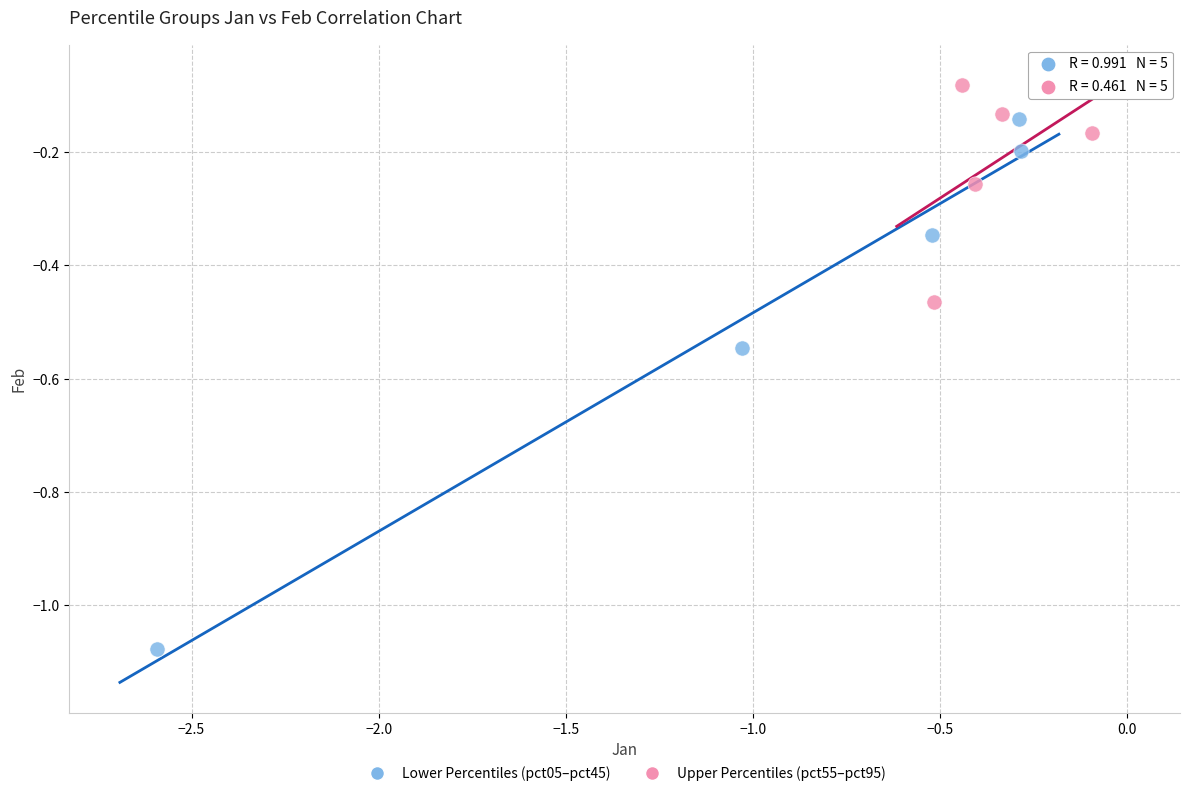

Which series has the largest Y range (max minus min)?

Lower Percentiles (pct05–pct45)